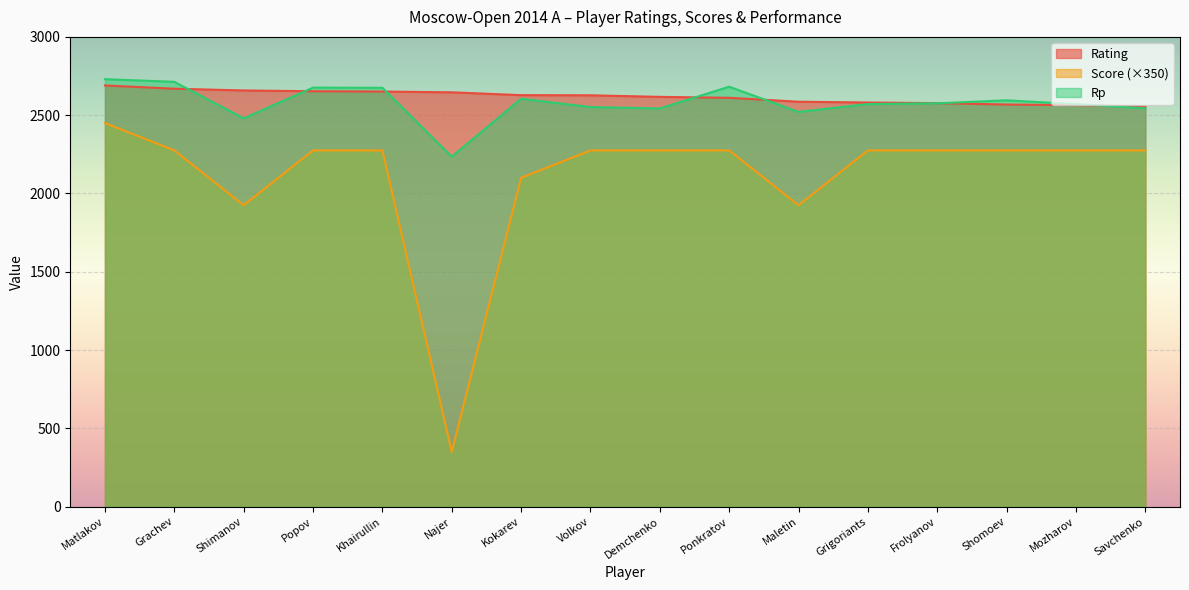

Which series has the largest range (max minus min)?

Score (×350)